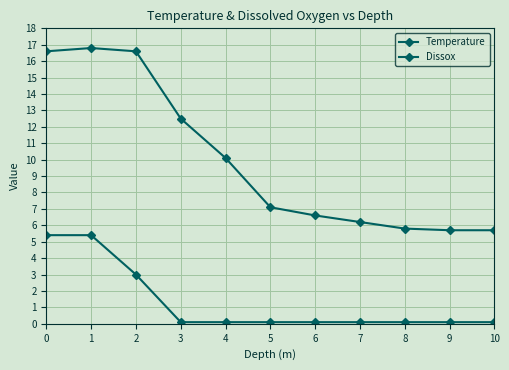

True or false: Dissox has more than 0 points higher than both neighbors.

False